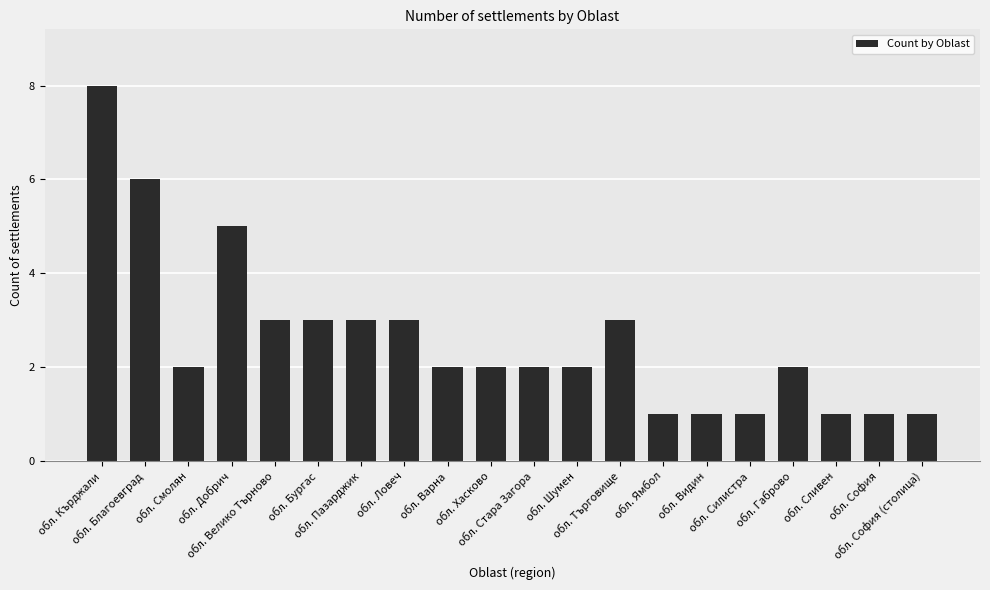

What is the greatest value displayed?

8